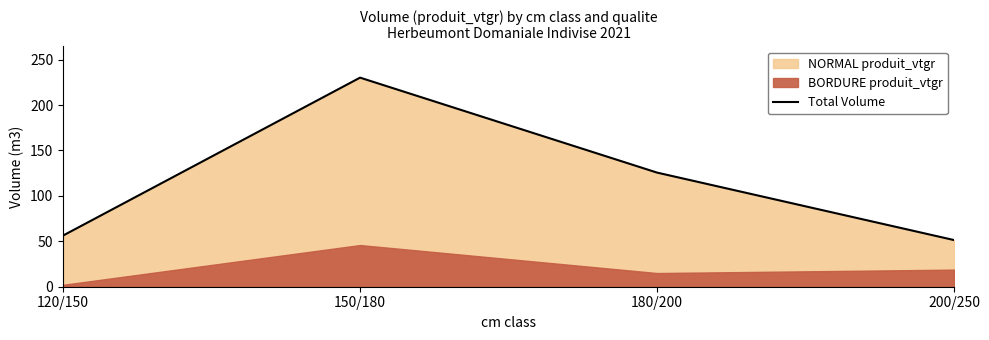

Between 120/150 and 180/200, which is larger?

180/200